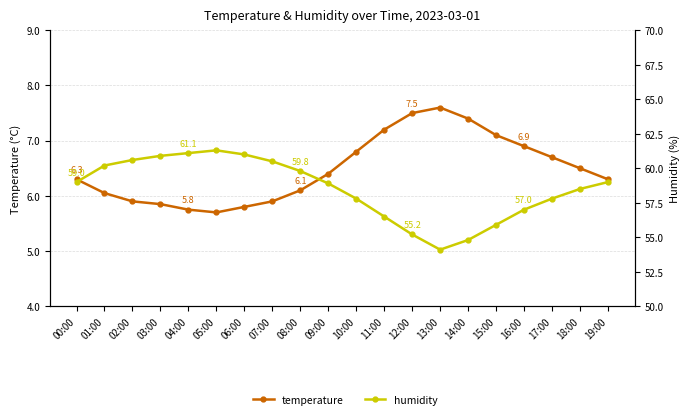

Which series has the largest range (max minus min)?

humidity